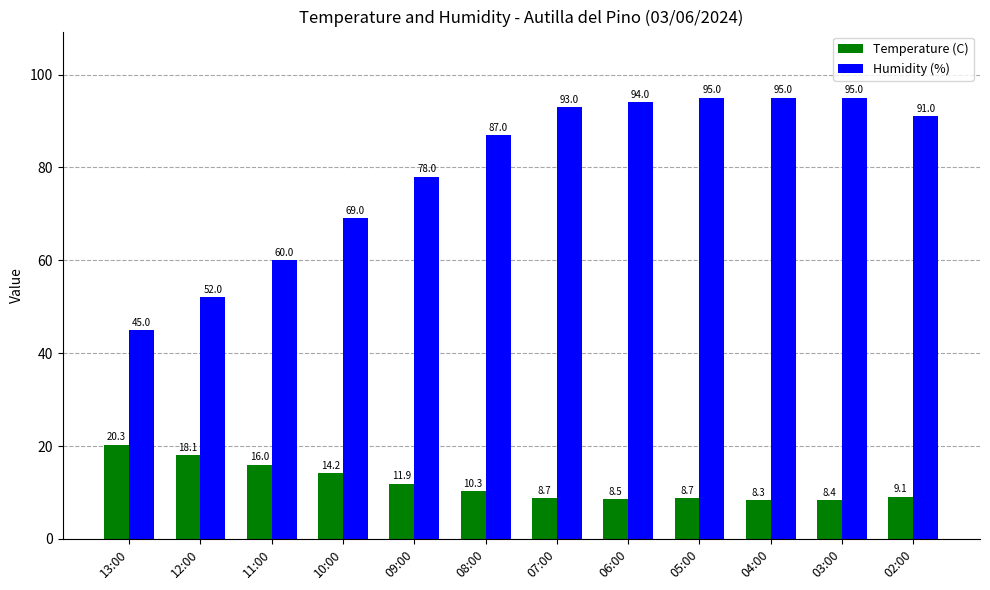

Count the number of data series in this chart.

2